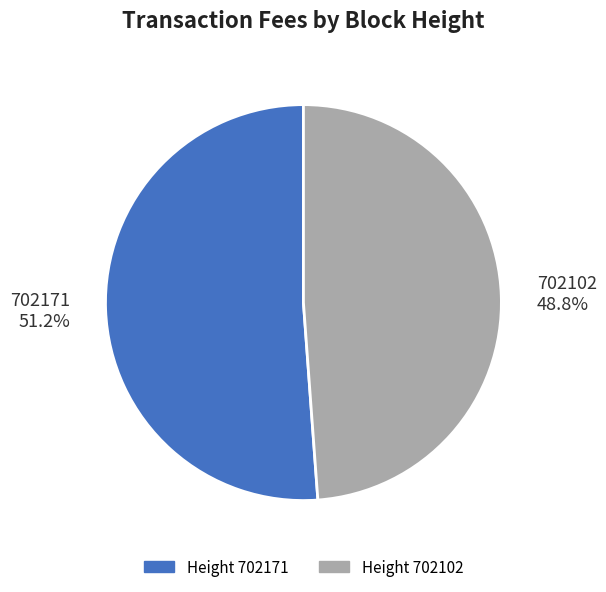

To the nearest percent, what is the difference between the 702171 and 702102 slice percentages?

2%